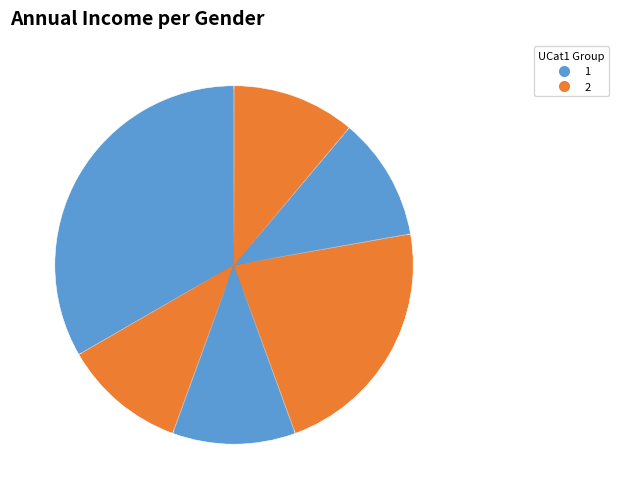

Count the number of slices in the pie.

6